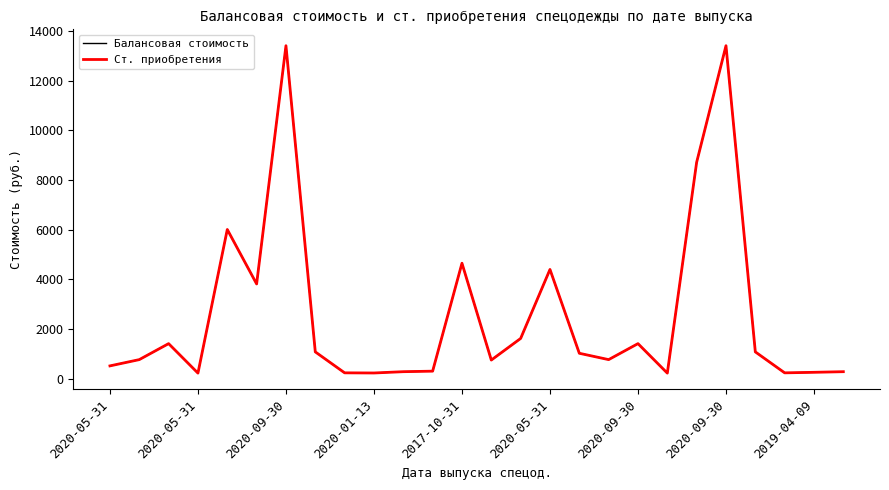

Does the chart have visible grid lines?

No